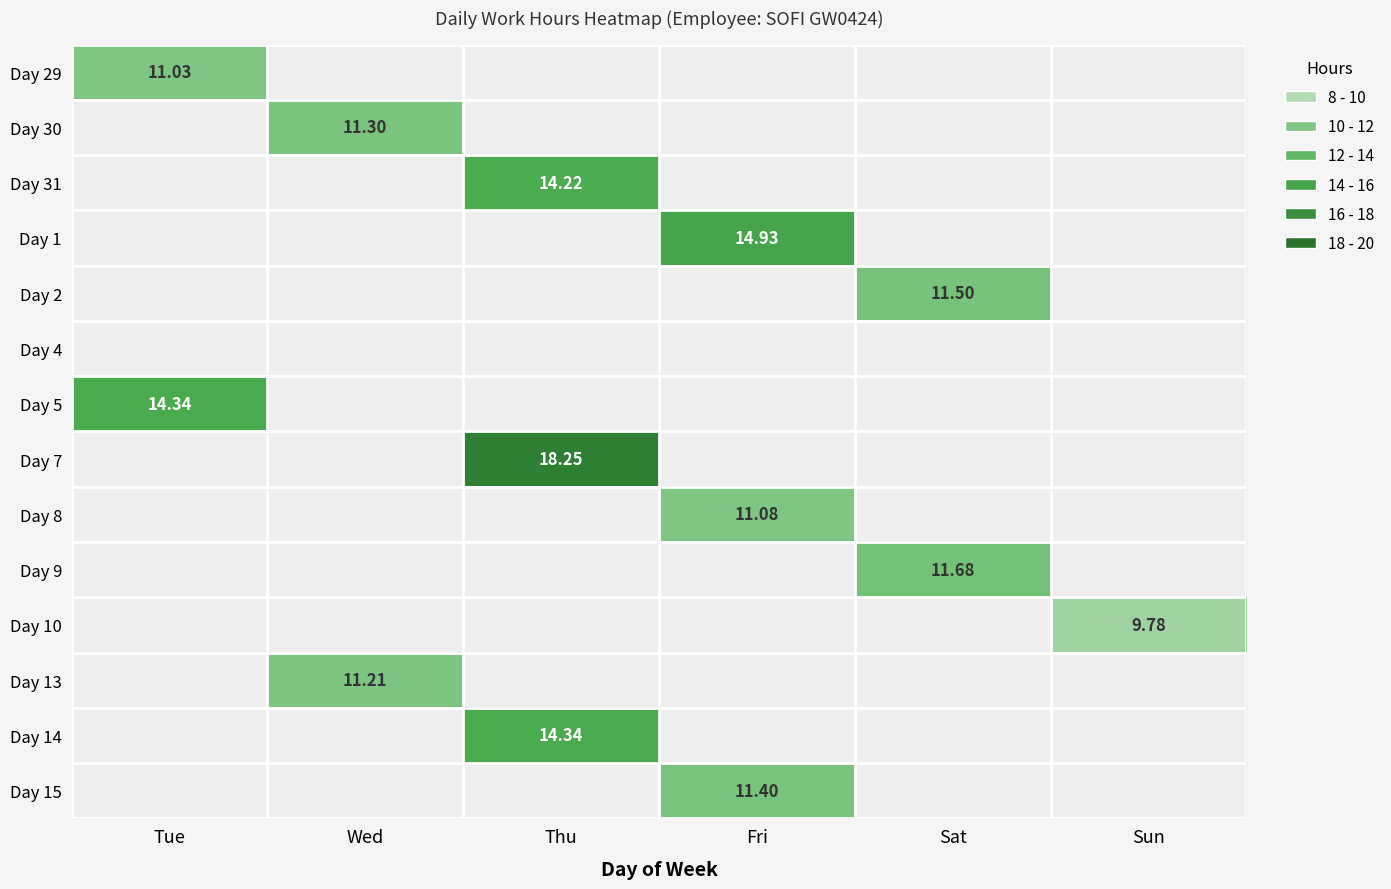

Which category has the lowest value in the Day 9 series?

Tue